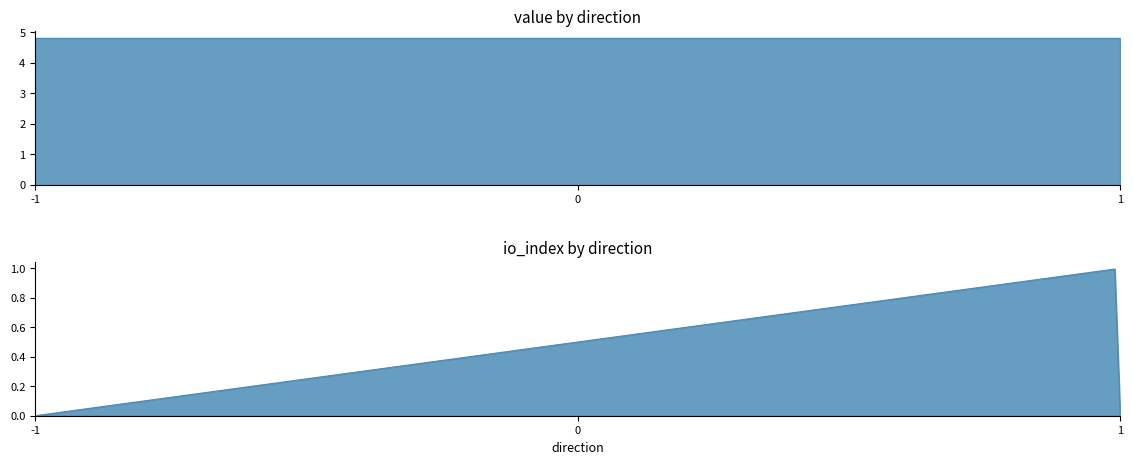

Reading right to left, list all the values displayed in this chart.

value: 1=4.8	1=4.8	-1=4.8	-1=4.8
io_index: 1=0.0	1=1.0	-1=0.0	-1=0.0